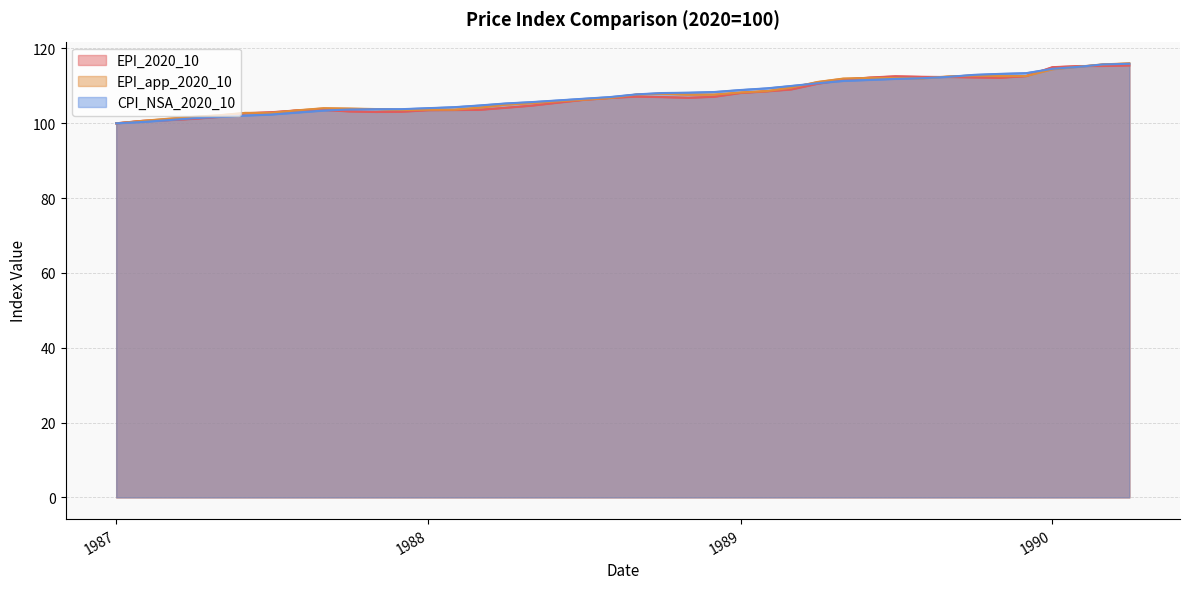

Between which two adjacent categories do EPI_2020_10 and CPI_NSA_2020_10 first intersect?

1988 and 1989